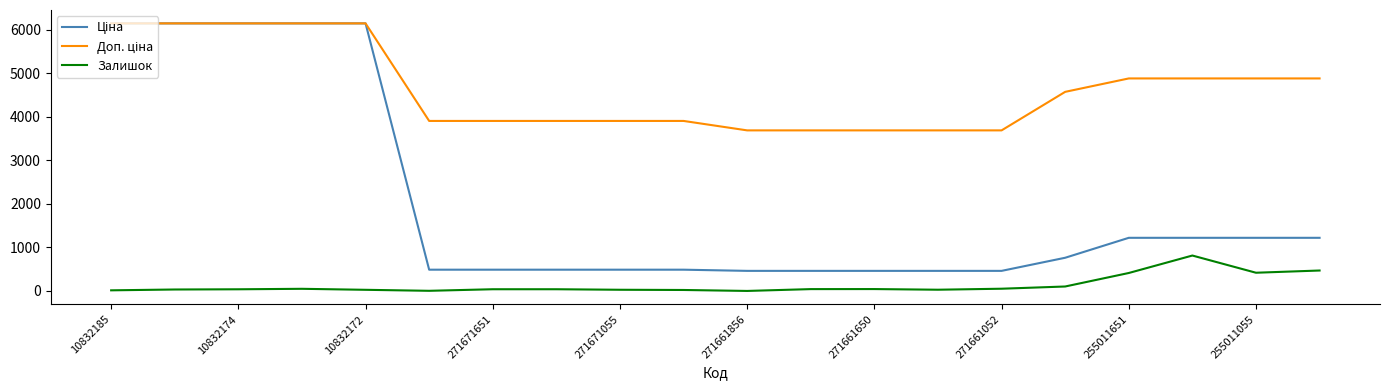

Rank the series by their average value, from highest to lowest.

Доп. ціна, Ціна, Залишок